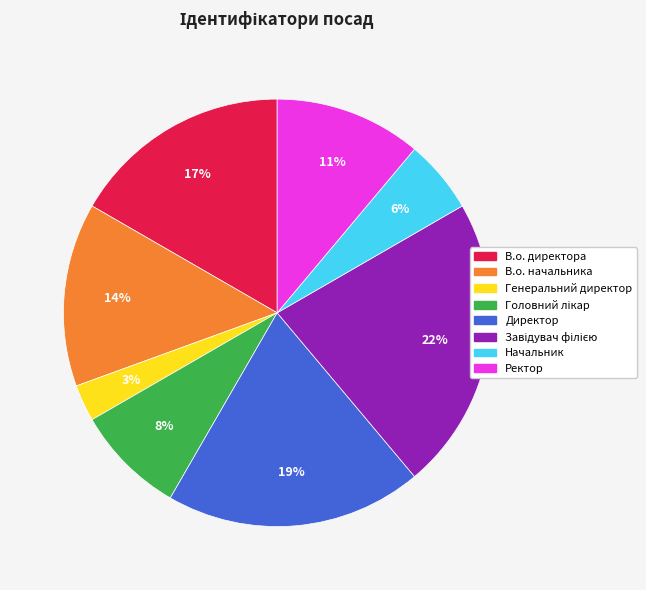

To the nearest percent, what is the average slice percentage?

12%